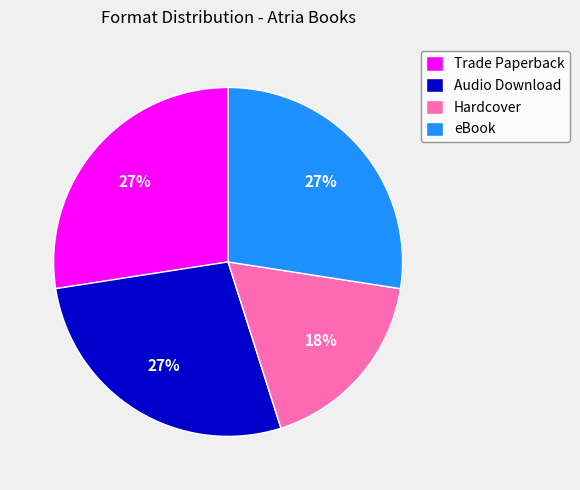

What is the smallest slice in the pie chart?

Hardcover